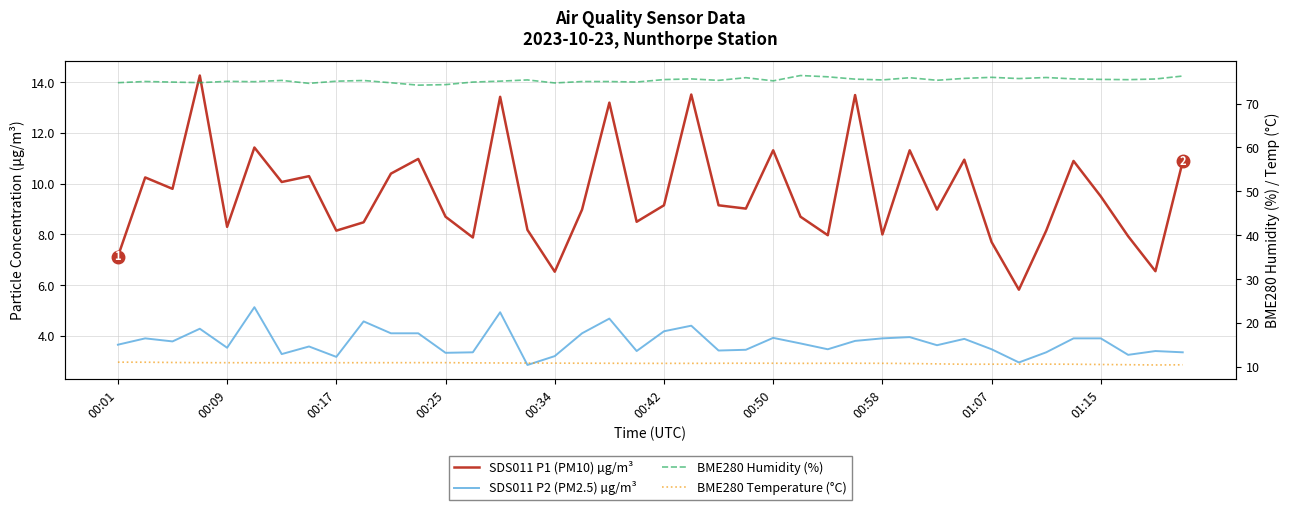

Which series has the widest spread of values?

SDS011 P1 (PM10) µg/m³